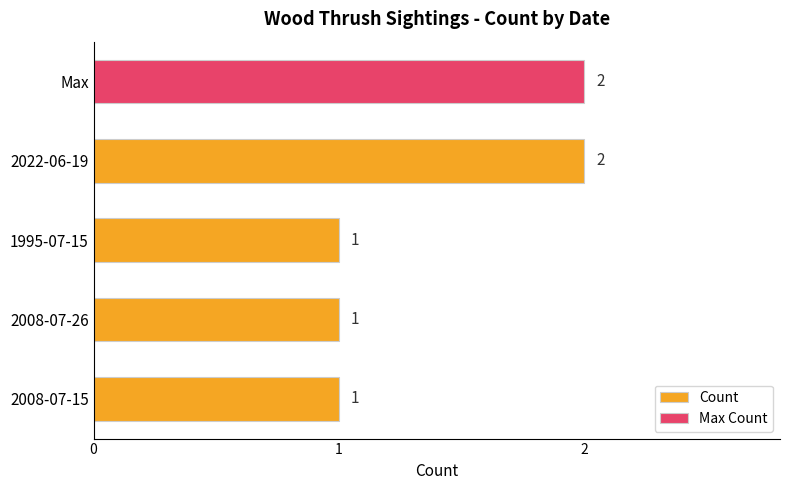

What is the difference between the maximum and second lowest values?

1